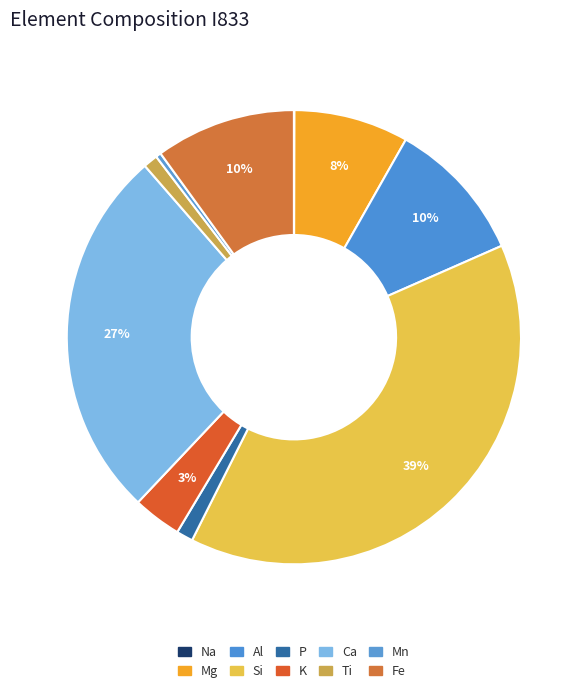

Is Mg the majority of the pie?

No